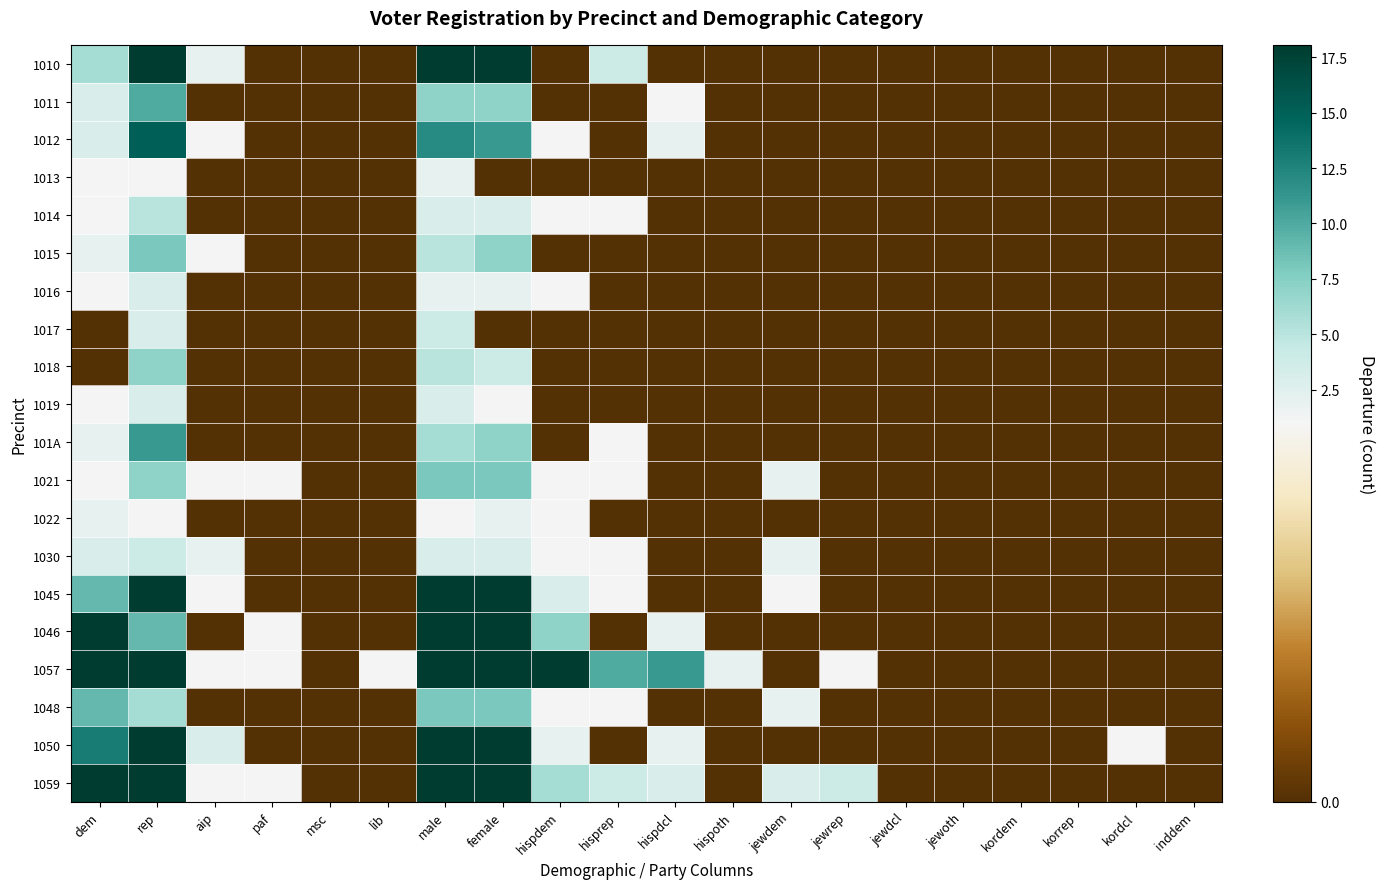

At which category is the sum across all series the highest?

rep